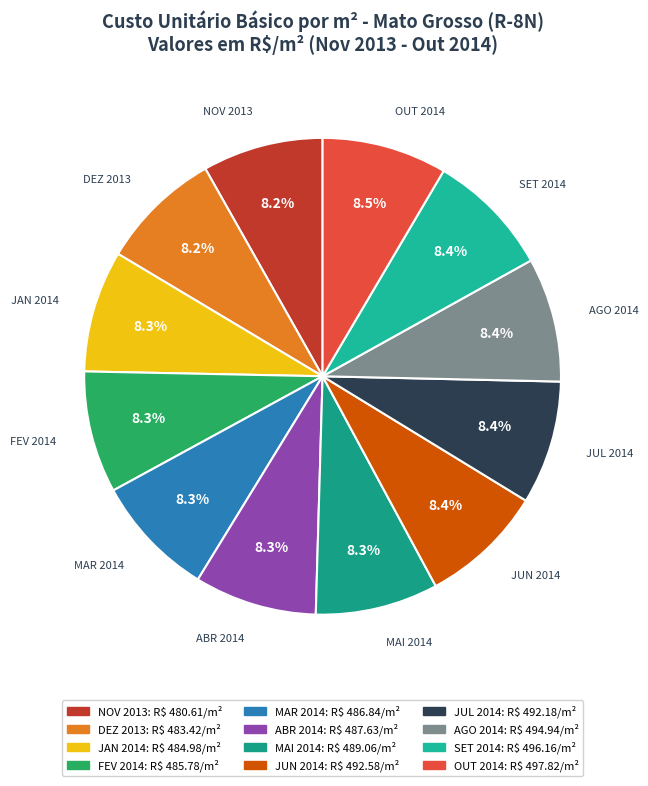

Approximately how many times larger is the value at AGO 2014 compared to FEV 2014?

1.0